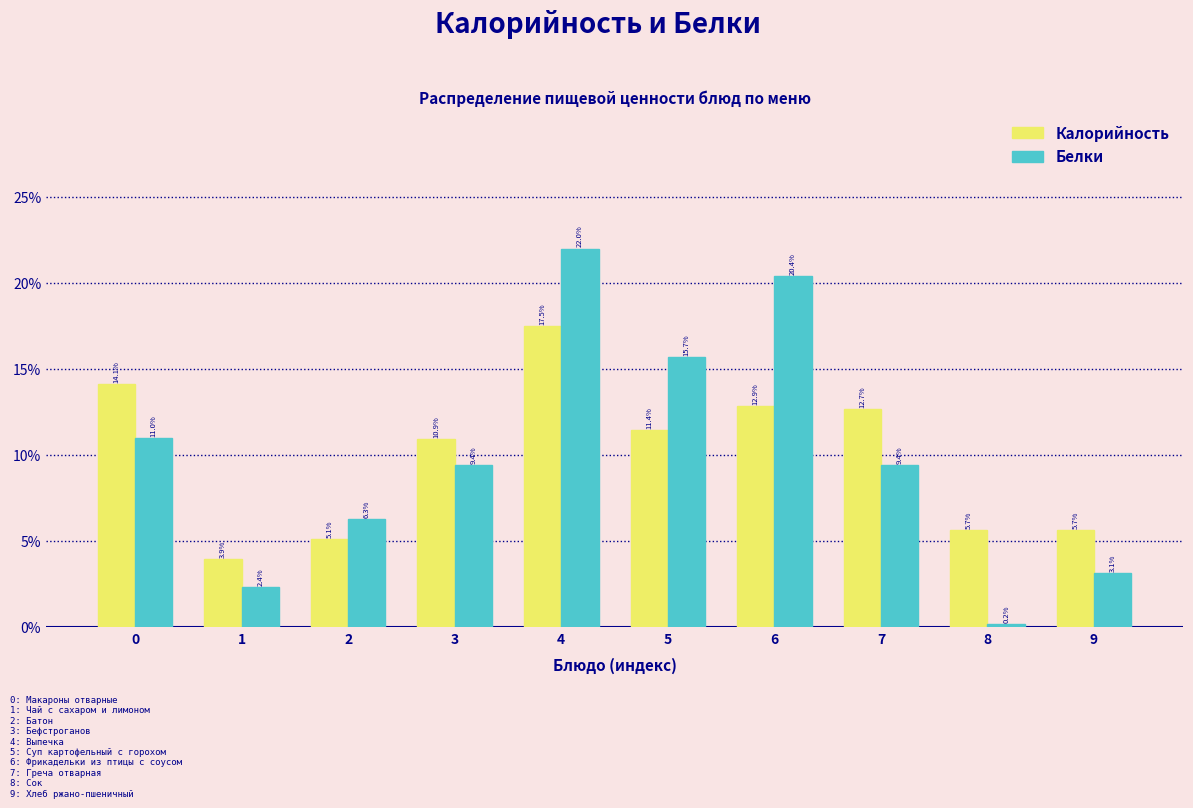

Reading left to right, list all the values displayed in this chart.

Калорийность: 14.1	3.9	5.1	10.9	17.5	11.4	12.9	12.7	5.7	5.7
Белки: 11.0	2.4	6.3	9.4	22.0	15.7	20.4	9.4	0.2	3.1